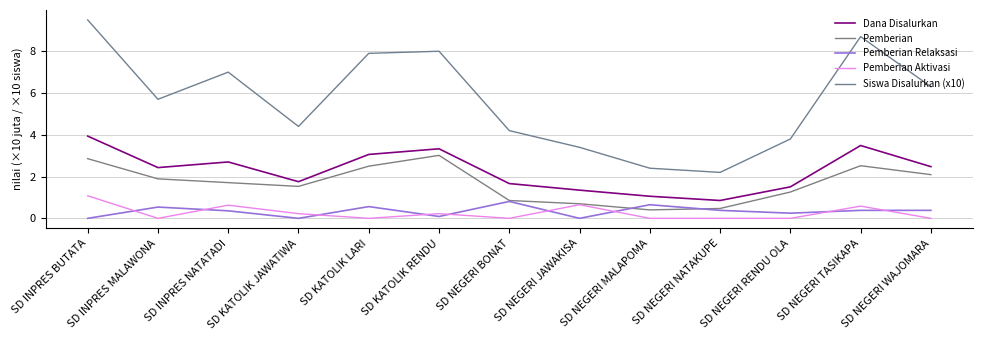

What position from the right is SD NEGERI JAWAKISA?

6